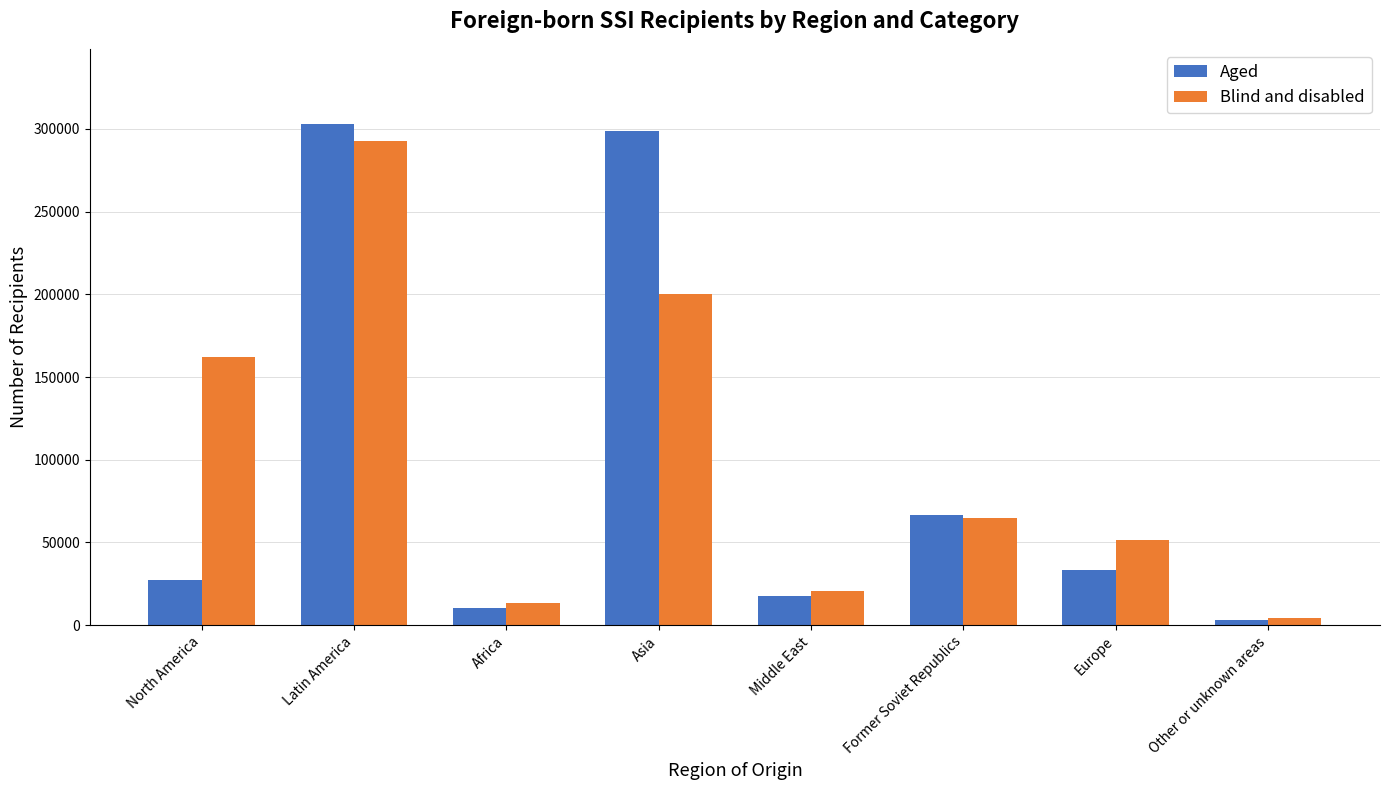

What is the label of the 6th bar from the right?

Africa